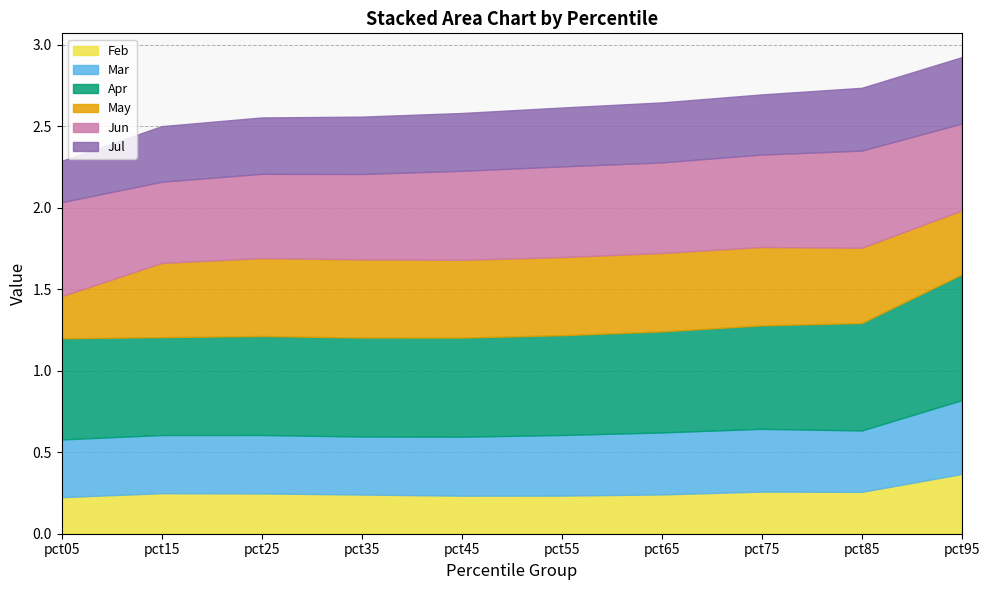

What is the sum of all Mar values?

3.8